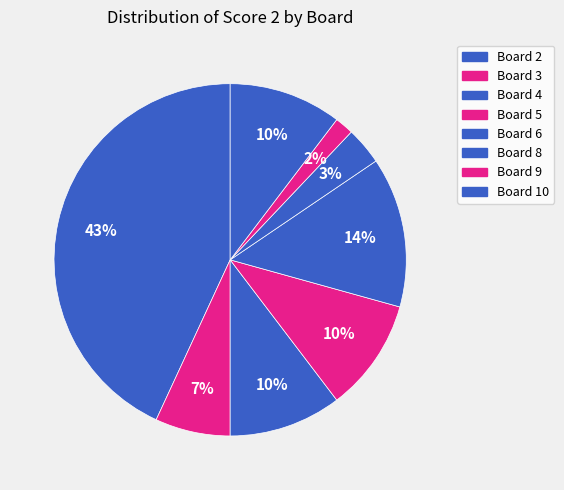

How many slices are in this pie chart?

8